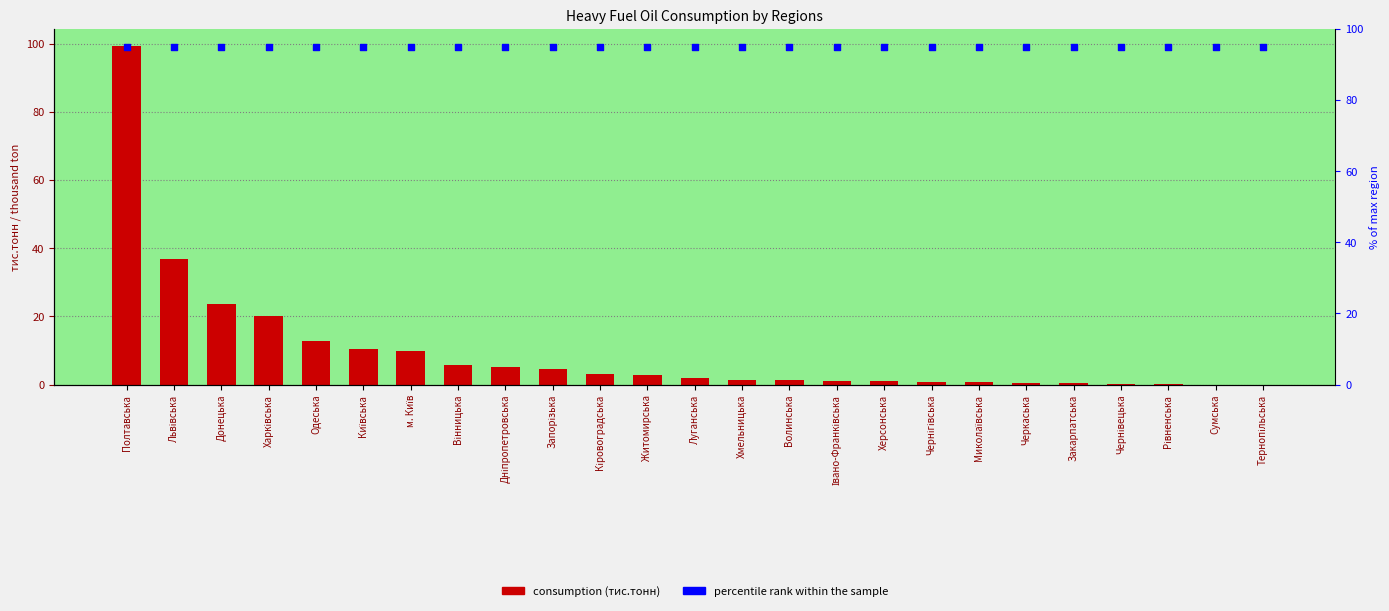

Which series has the widest spread of Y values?

consumption (тис.тонн)